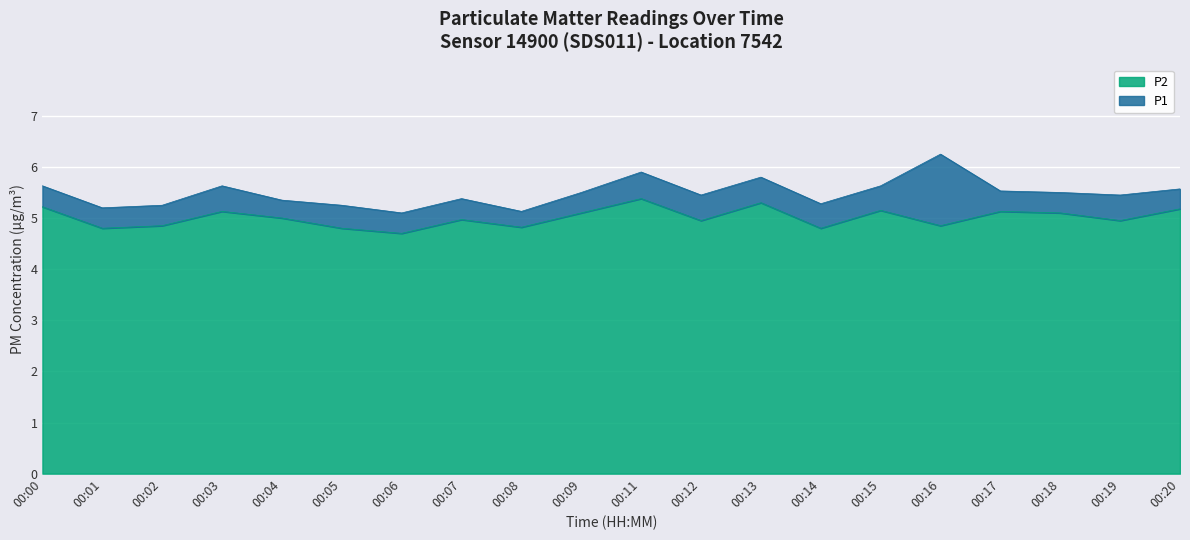

The value of P2 at 00:05 is 4.8. True or false?

True